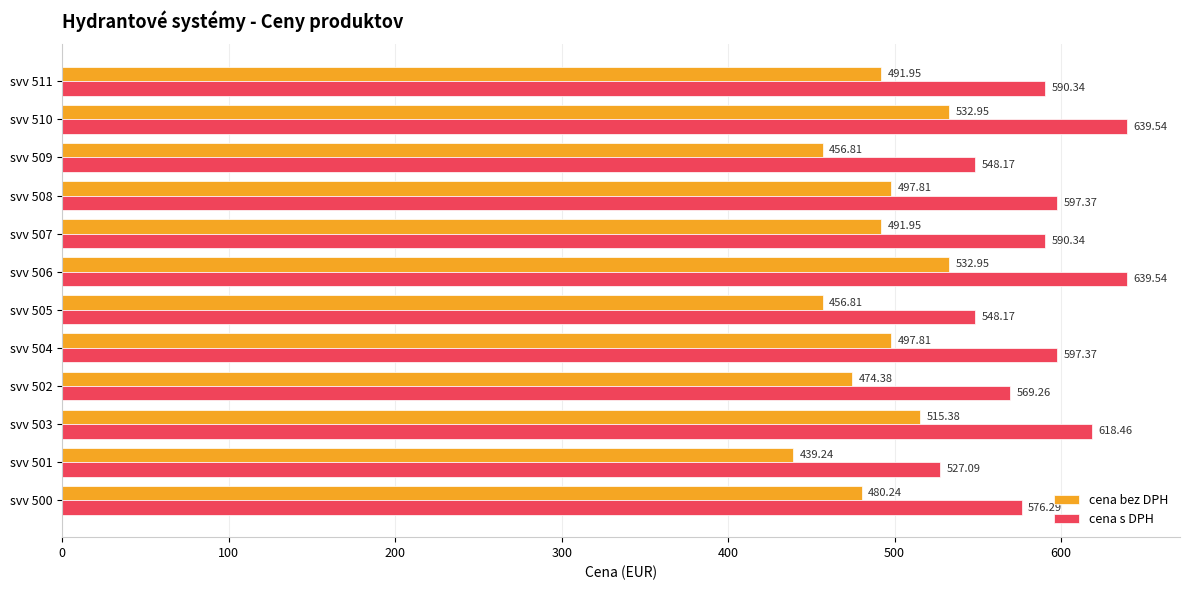

Which label corresponds to the smallest value in the chart?

svv 501